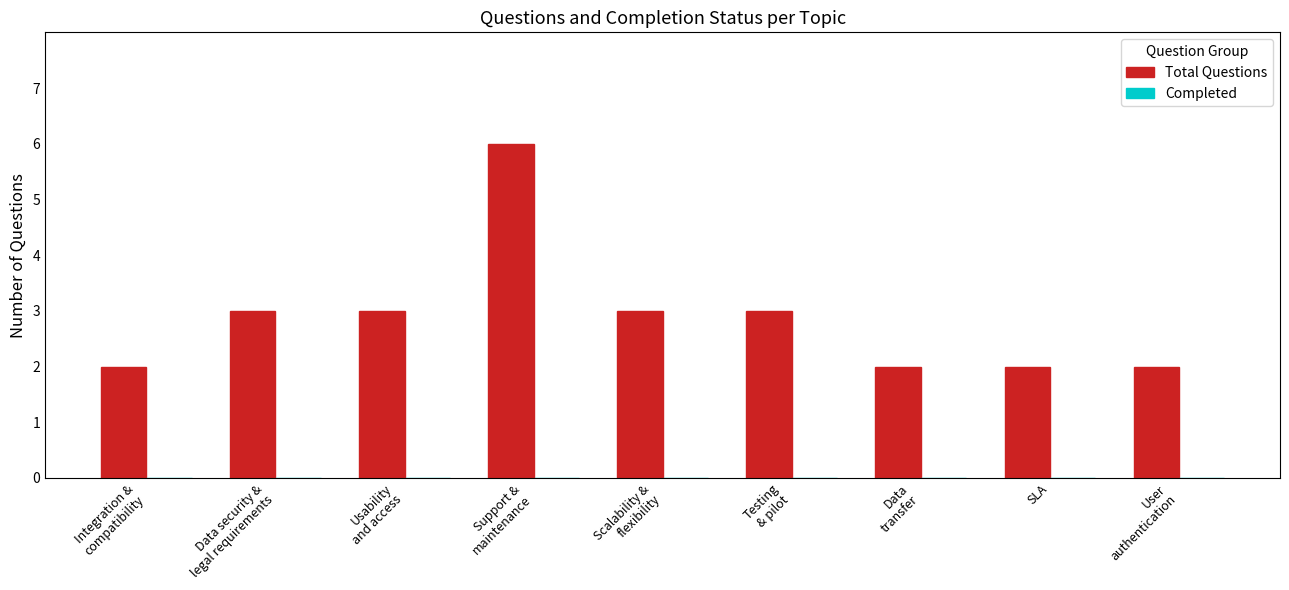

What is the label of the 8th bar from the left?

SLA